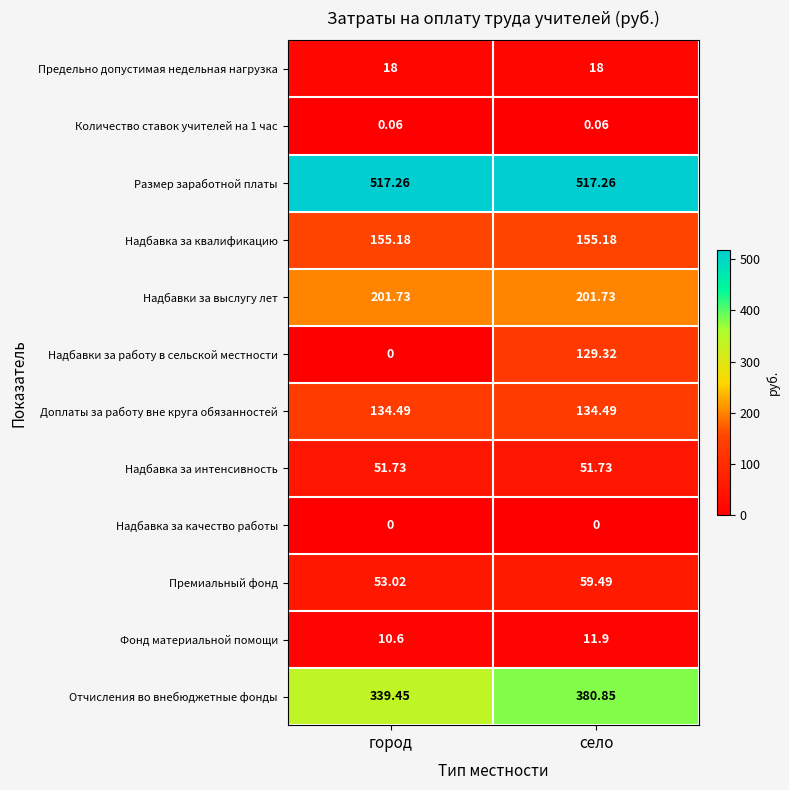

How many series are shown in this chart?

12